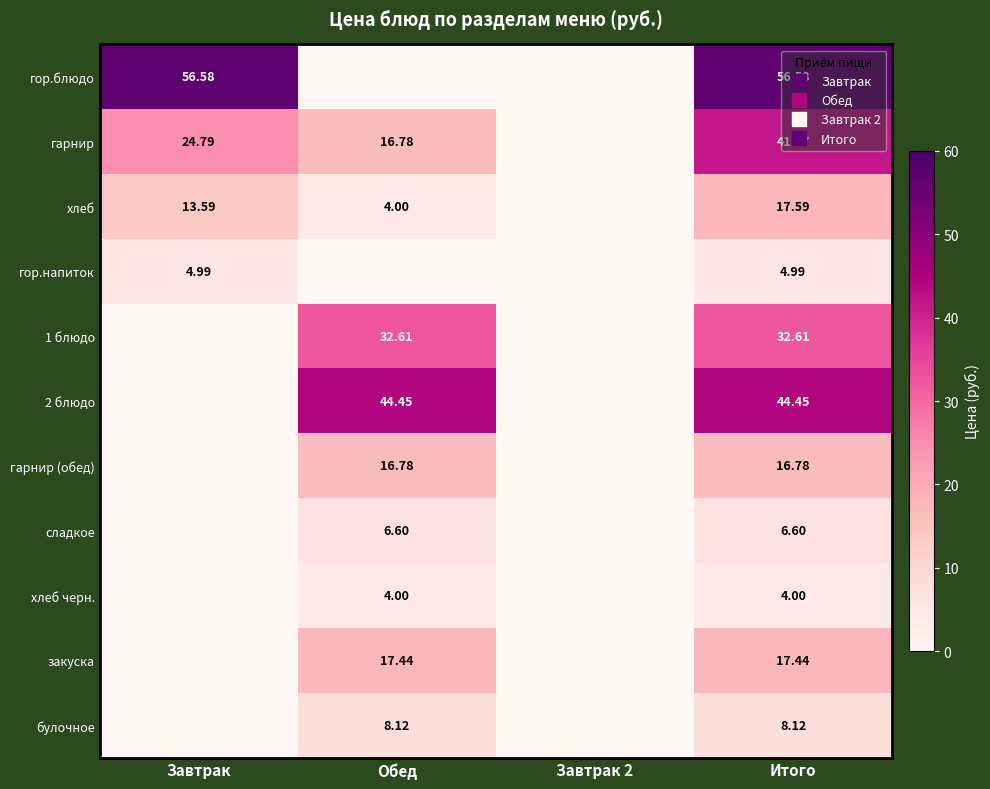

Which has a higher value, Завтрак or Итого?

Завтрак